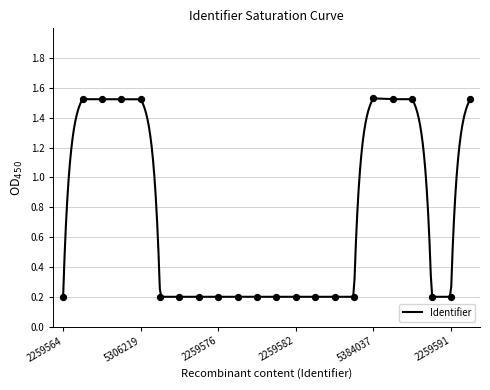

Which has a higher value, 2259582 or 5306223?

5306223